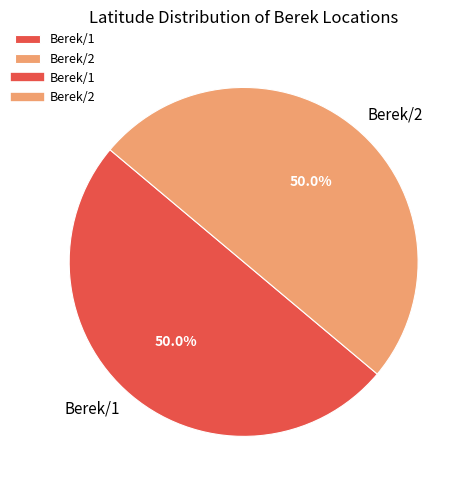

To the nearest percent, what percentage of the pie is Berek/1?

50%